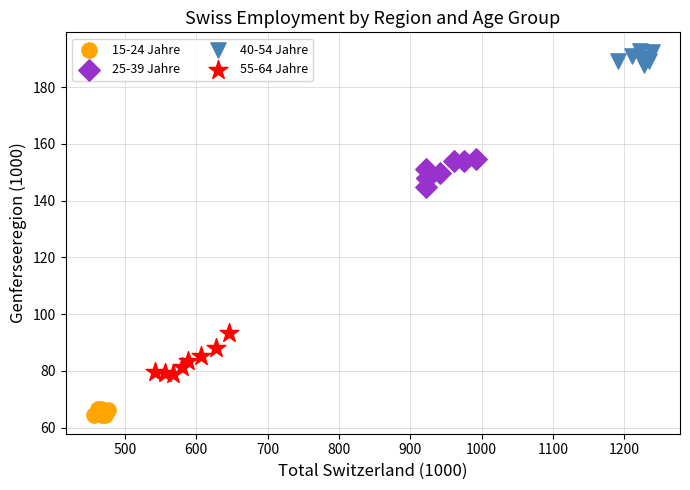

Which series contains the highest Y value?

40-54 Jahre